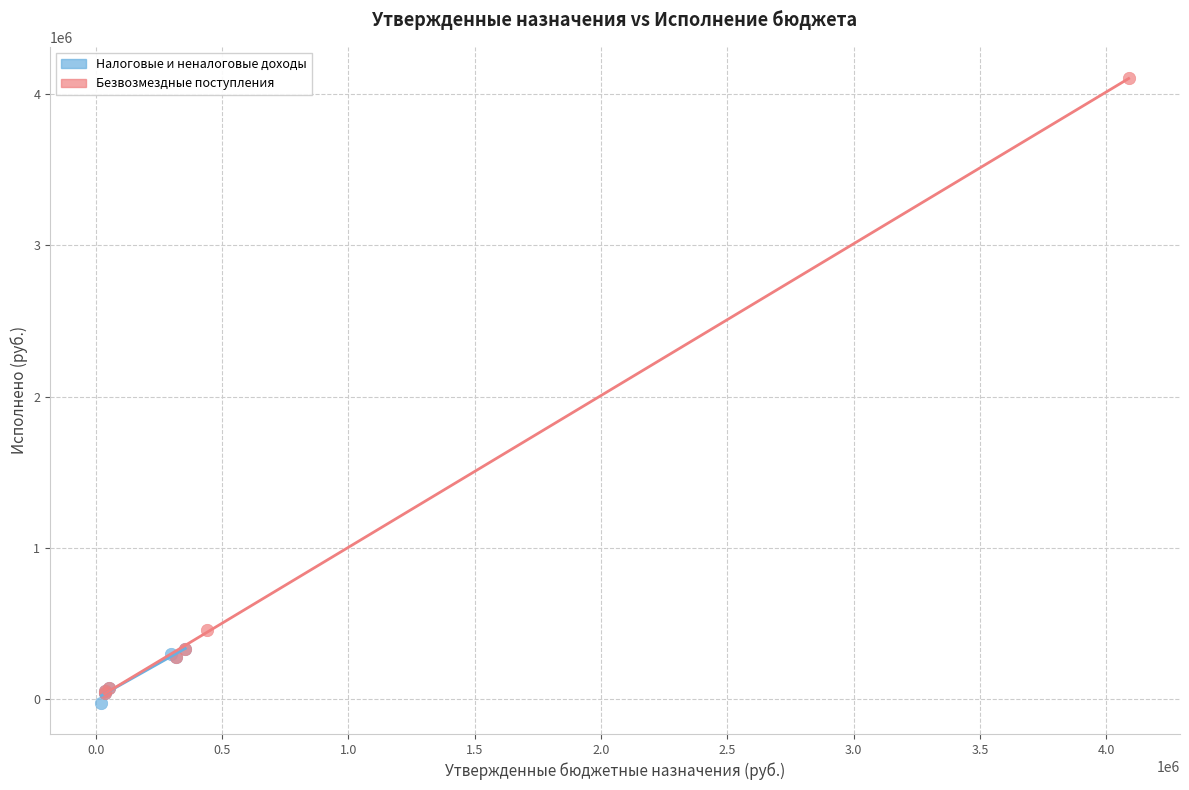

Which series contains the highest Y value?

Безвозмездные поступления